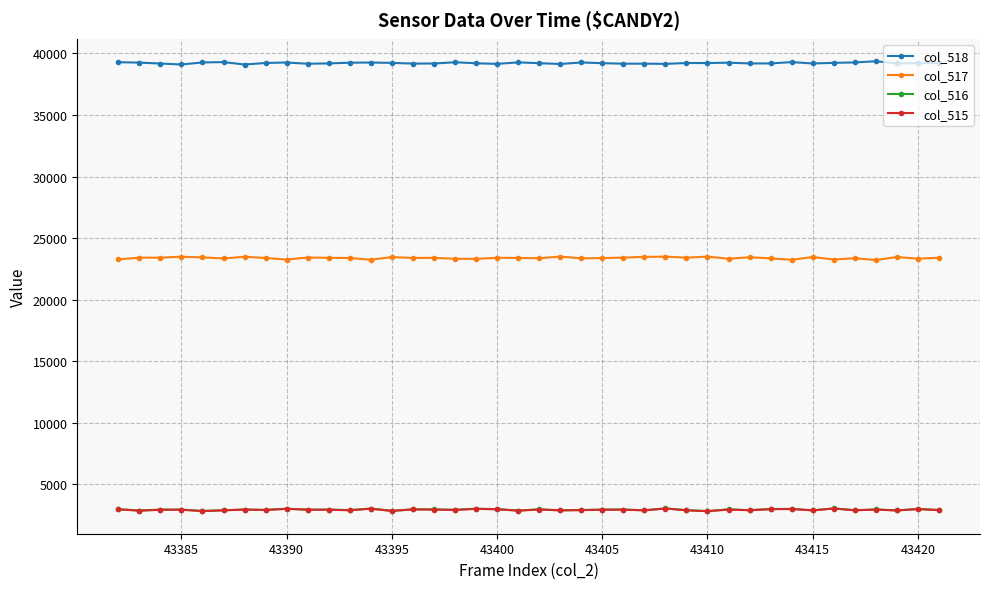

What is the highest value of the col_518 series?

39359